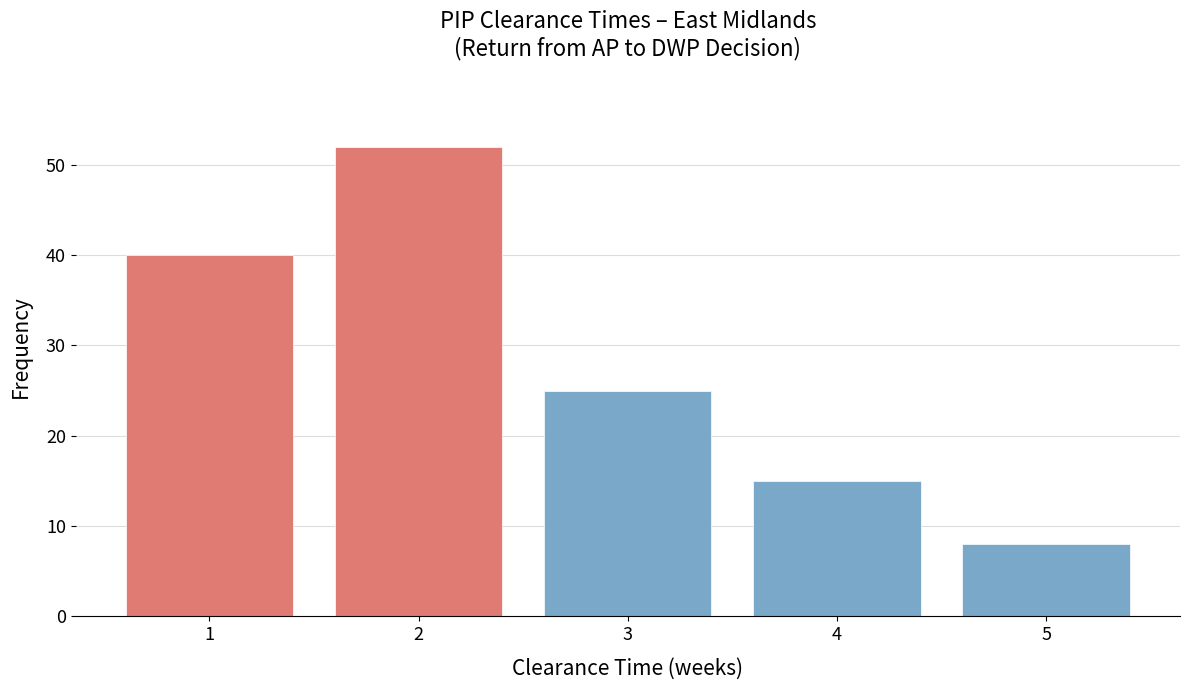

Reading left to right, extract all data points from this chart.

1=40	2=52	3=25	4=15	5=8